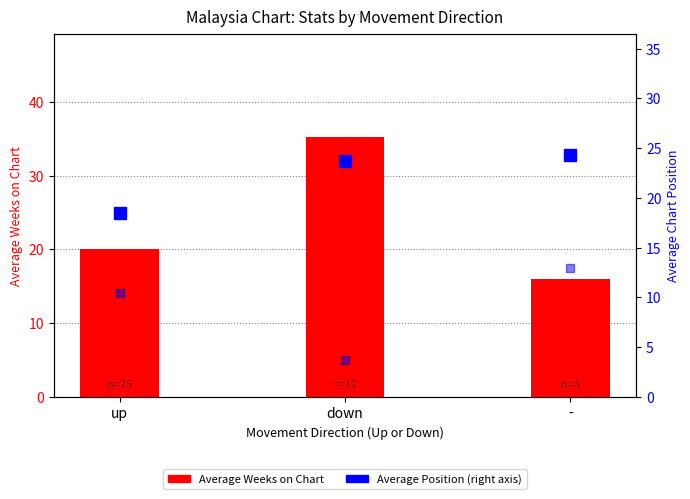

What position from the right is up?

3